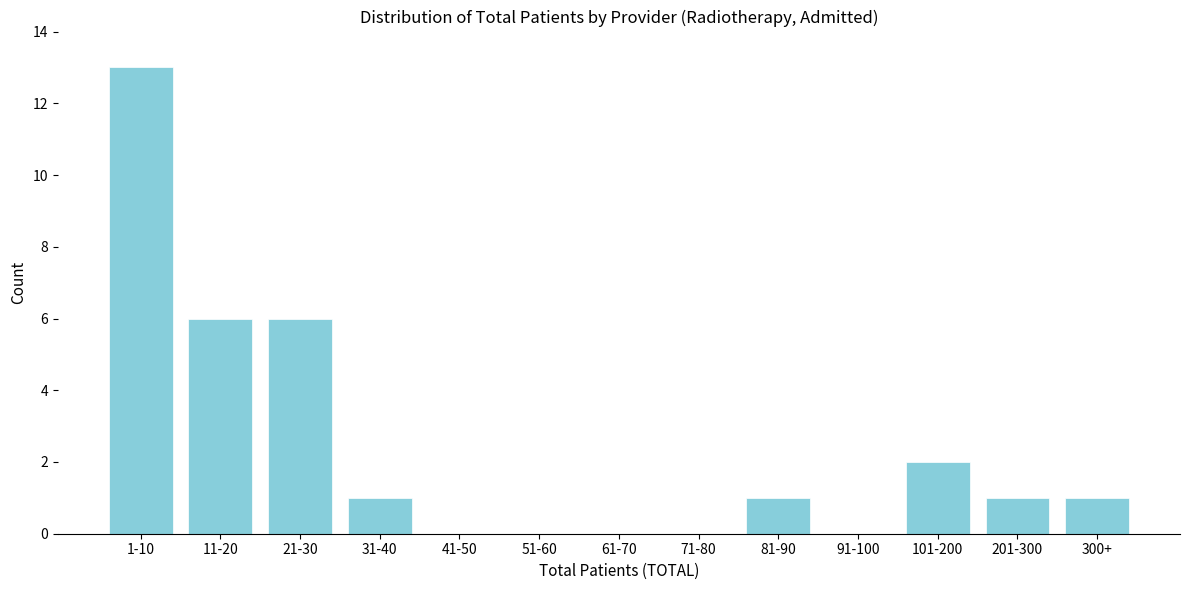

Reading right to left, extract all data points from this chart.

300+=1	201-300=1	101-200=2	91-100=0	81-90=1	71-80=0	61-70=0	51-60=0	41-50=0	31-40=1	21-30=6	11-20=6	1-10=13